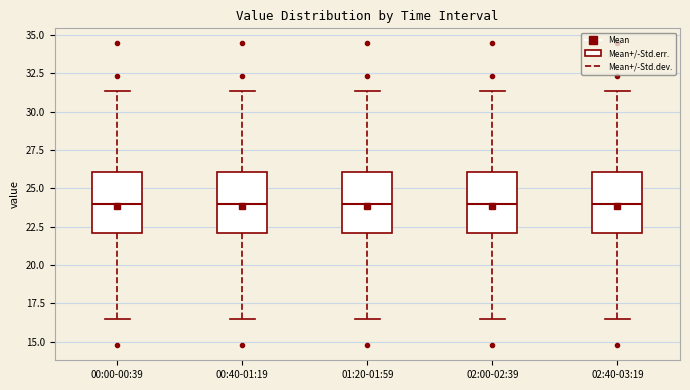

Reading left to right, transcribe this box plot: for each box, give where its median line is, the range the box spans, and where its two whiskers end, as read against the y-axis. The values are not printed on the chart, so give them approximately, as read against the axis.

00:00-00:39: median 24.0, box 22.0 to 26.0, whiskers 16.5 to 31.5
00:40-01:19: median 24.0, box 22.0 to 26.0, whiskers 16.5 to 31.5
01:20-01:59: median 24.0, box 22.0 to 26.0, whiskers 16.5 to 31.5
02:00-02:39: median 24.0, box 22.0 to 26.0, whiskers 16.5 to 31.5
02:40-03:19: median 24.0, box 22.0 to 26.0, whiskers 16.5 to 31.5